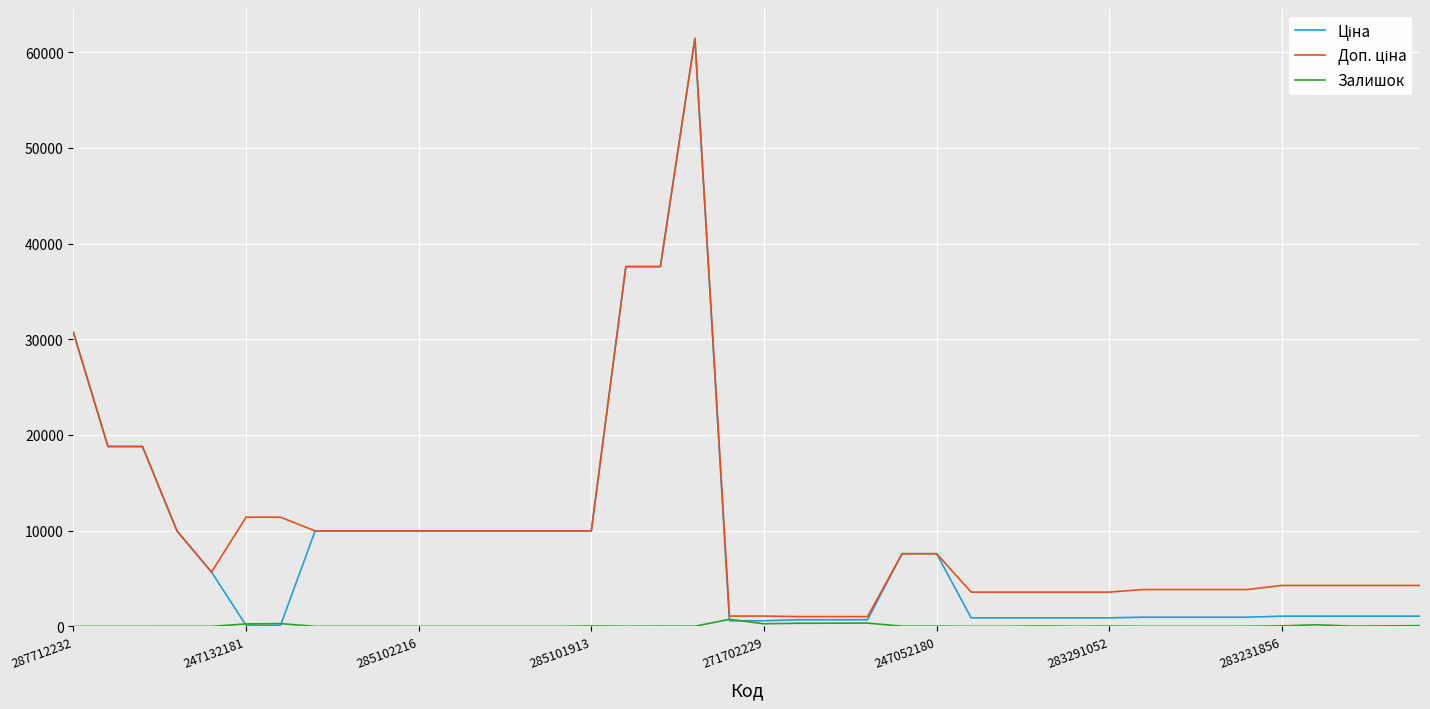

What is the maximum value shown in the chart?

61434.3